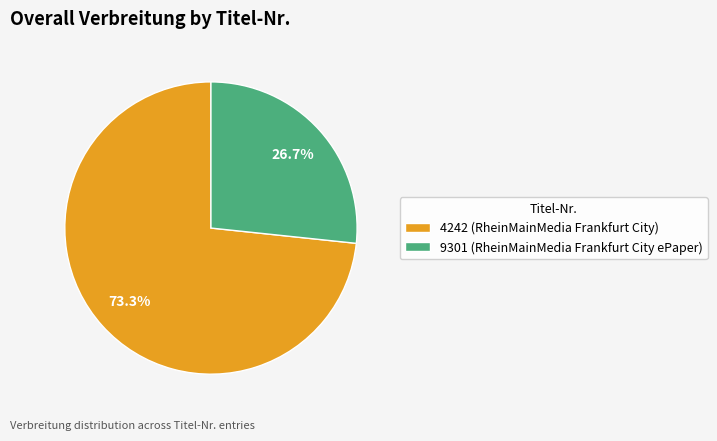

To the nearest percent, what portion does 4242 (RheinMainMedia Frankfurt City) represent?

73%